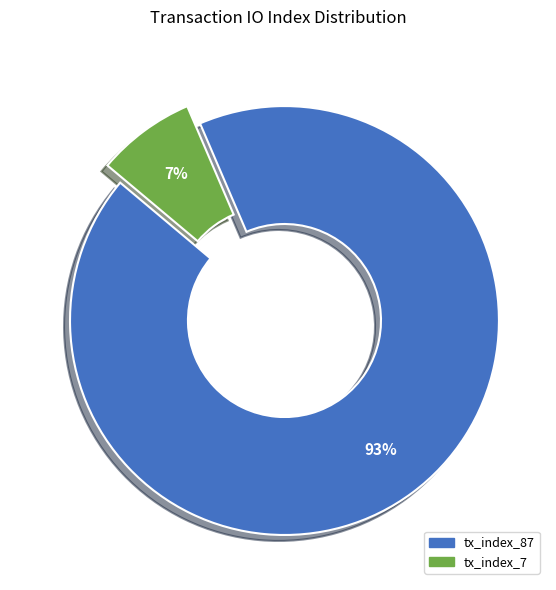

What percentage is the tx_index_87 slice, to the nearest percent?

93%